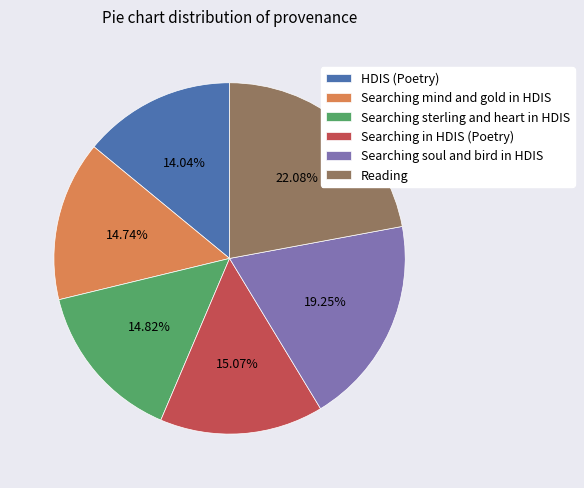

Approximately how many times larger is the value at Searching soul and bird in HDIS compared to Searching sterling and heart in HDIS?

1.3